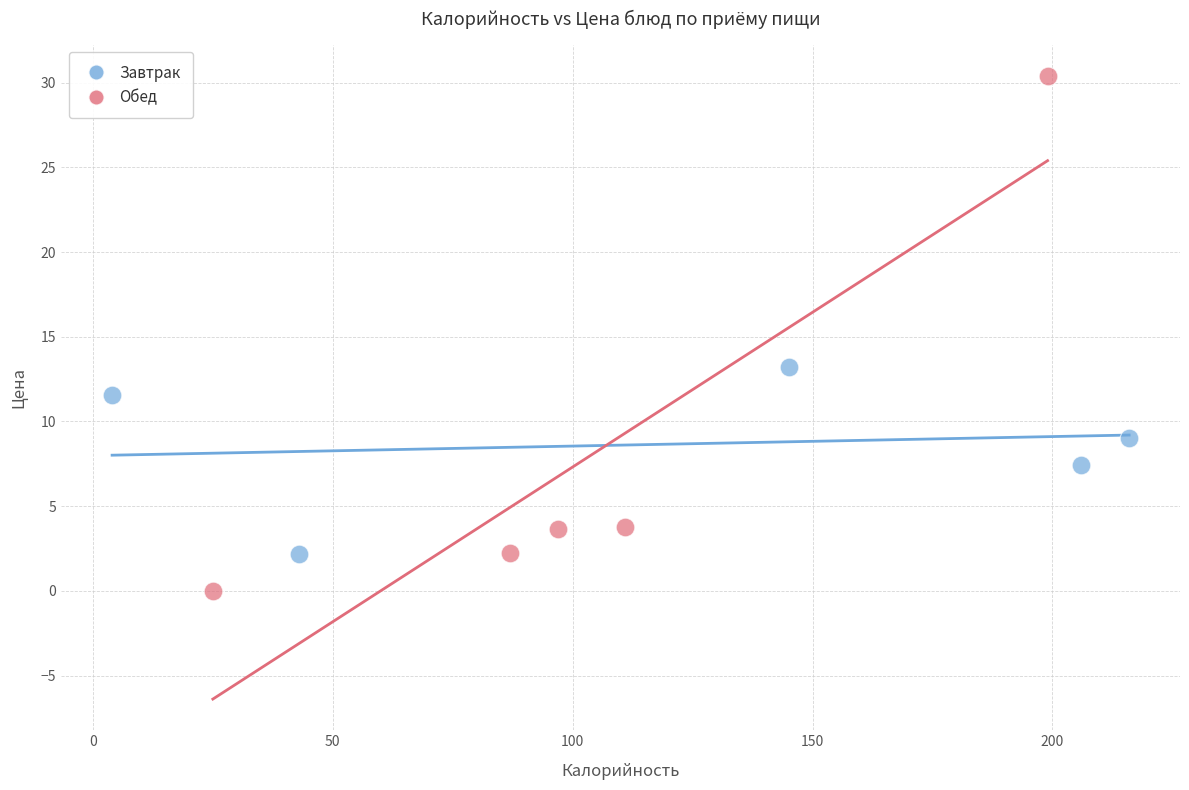

Which series contains the lowest Y value?

Обед